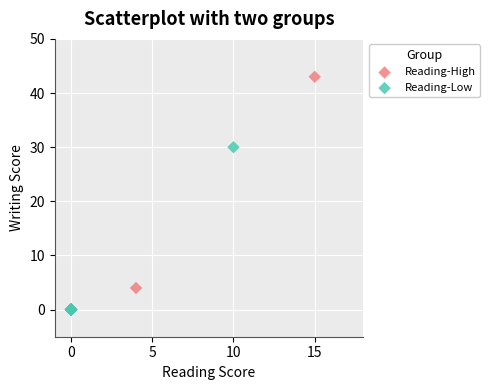

Which series has the largest Y range (max minus min)?

Reading-High